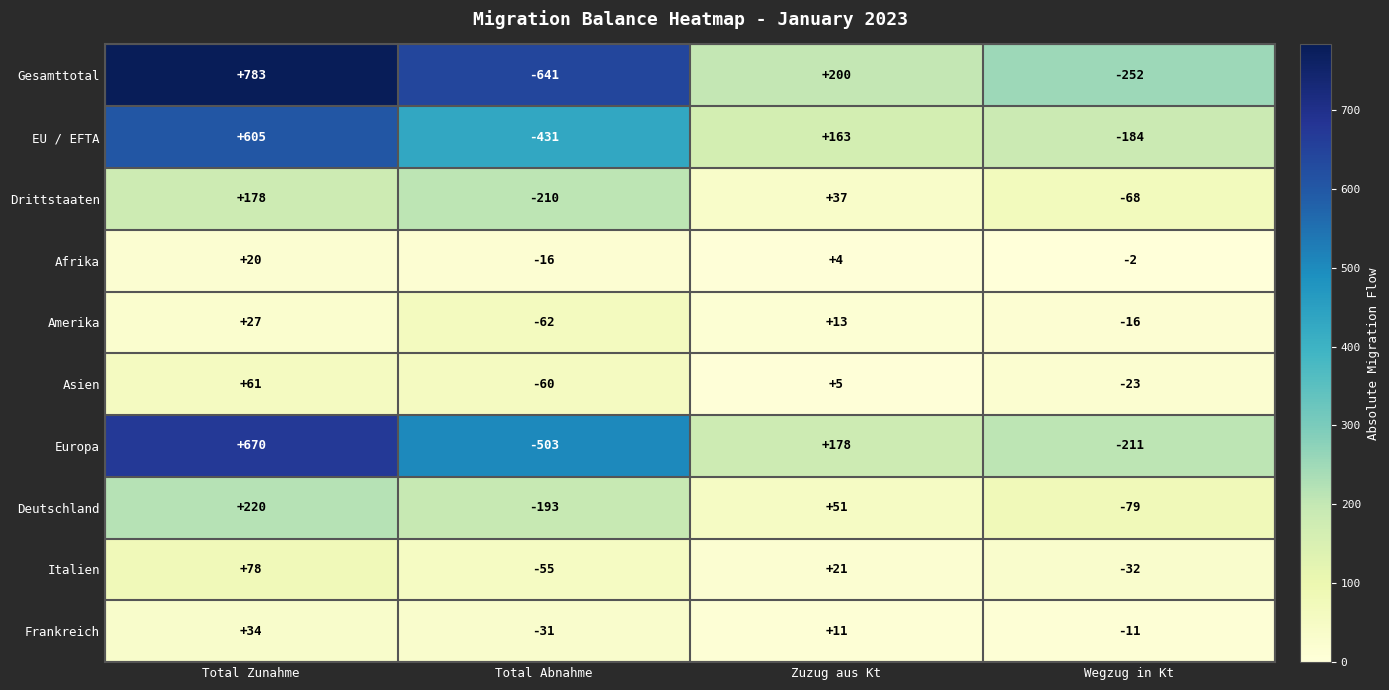

What is the difference between the Amerika values at Zuzug aus Kt and Wegzug in Kt?

29